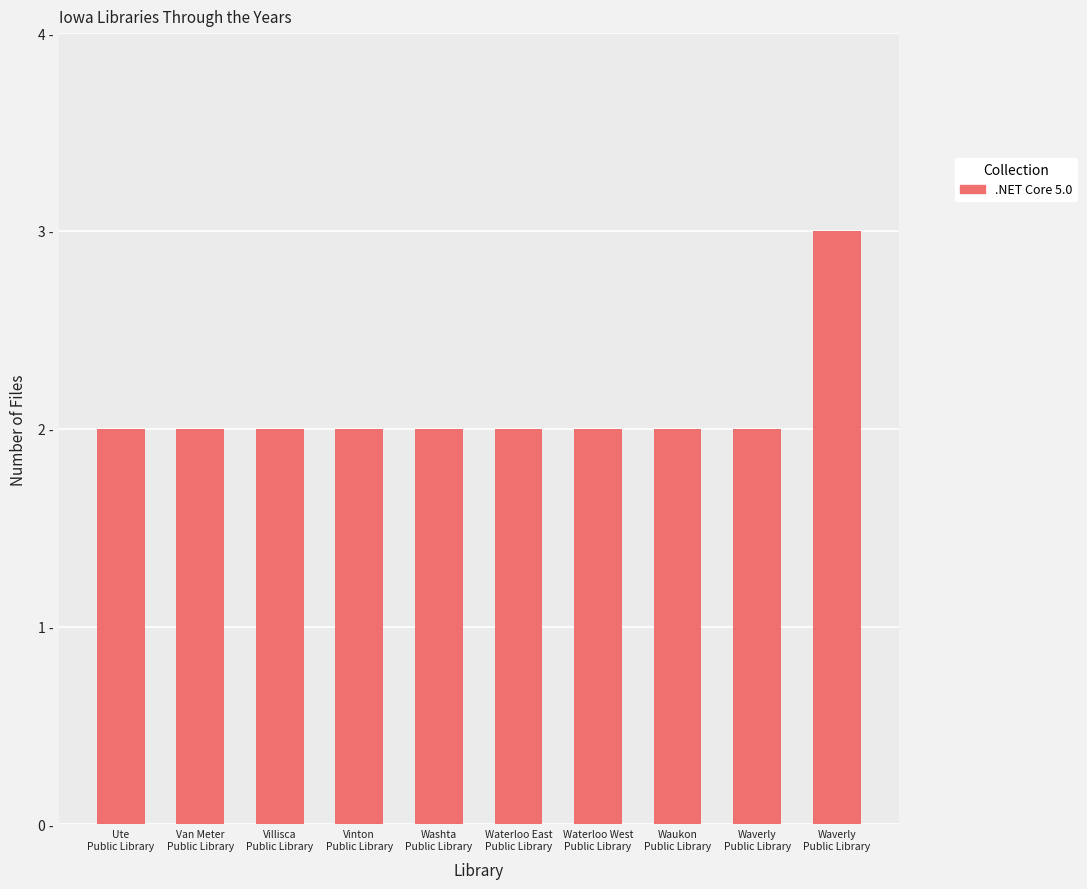

What is the difference between the maximum and minimum values?

1